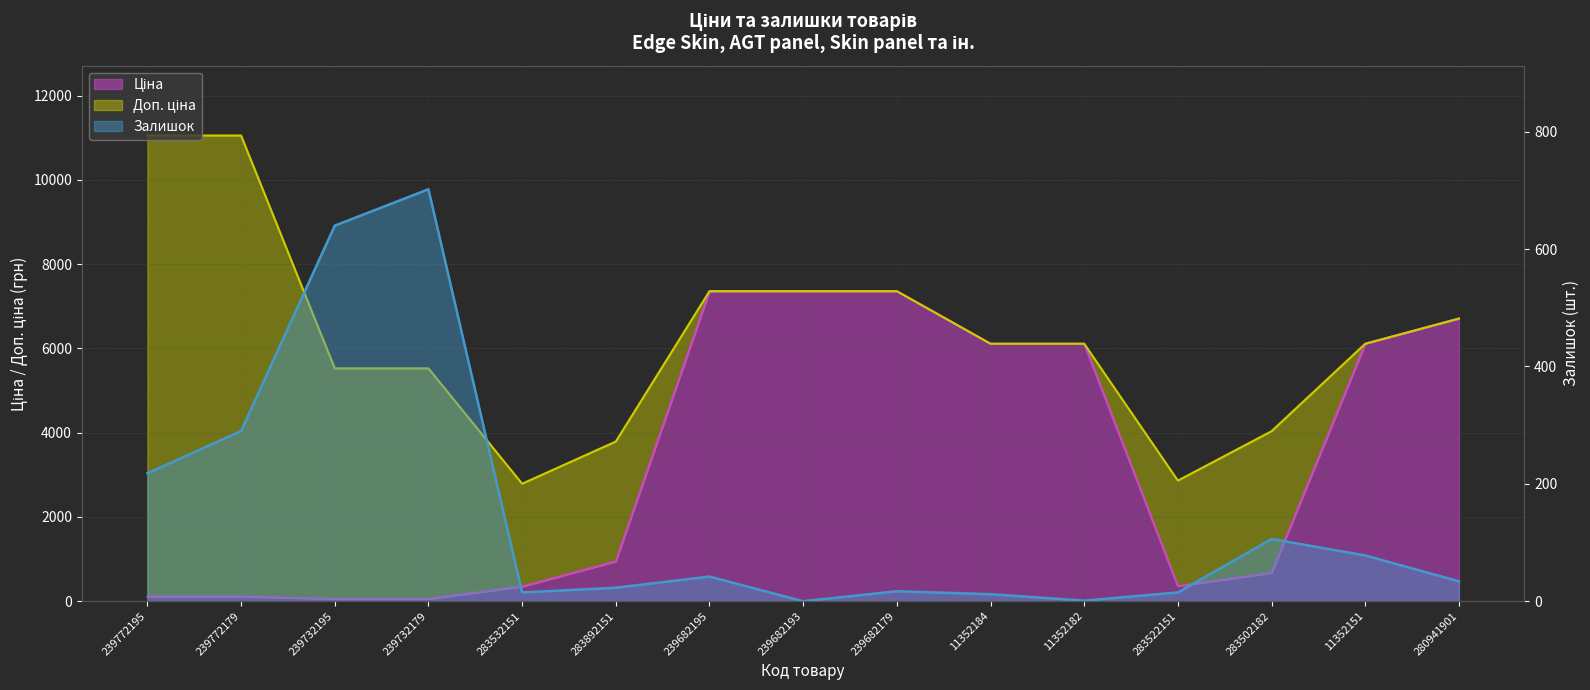

True or false: Залишок and Доп. ціна intersect in this chart.

False